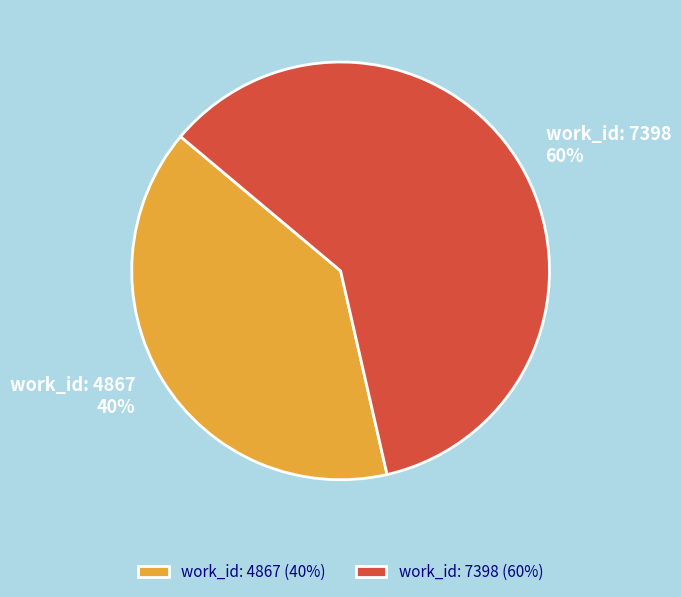

How many slices are in this pie chart?

2